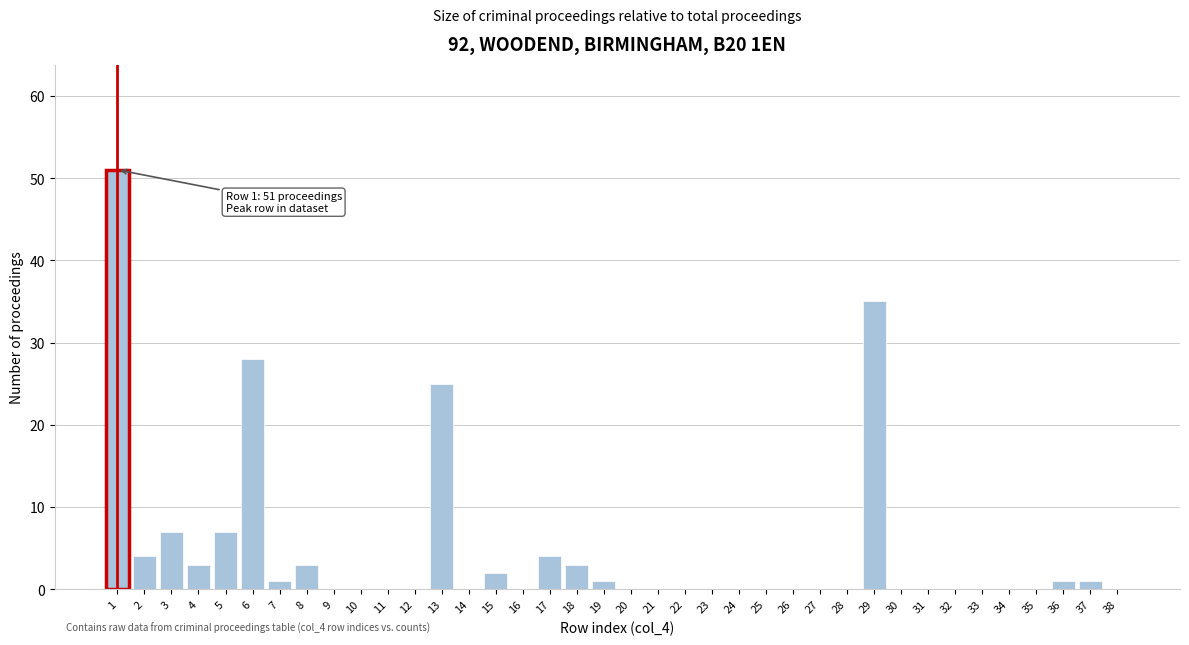

What is the sum of all values?

176